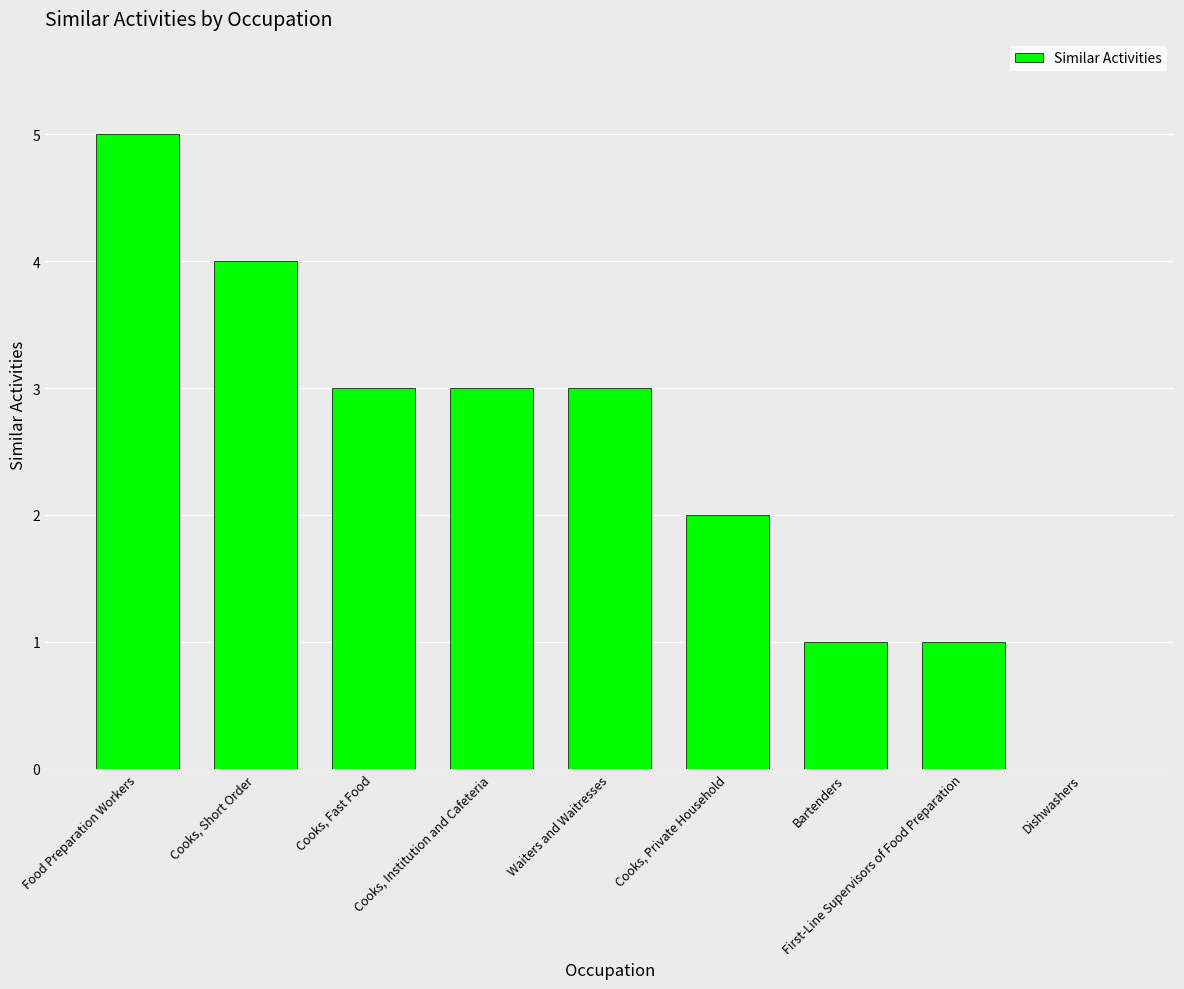

Which label corresponds to the largest value in the chart?

Food Preparation Workers